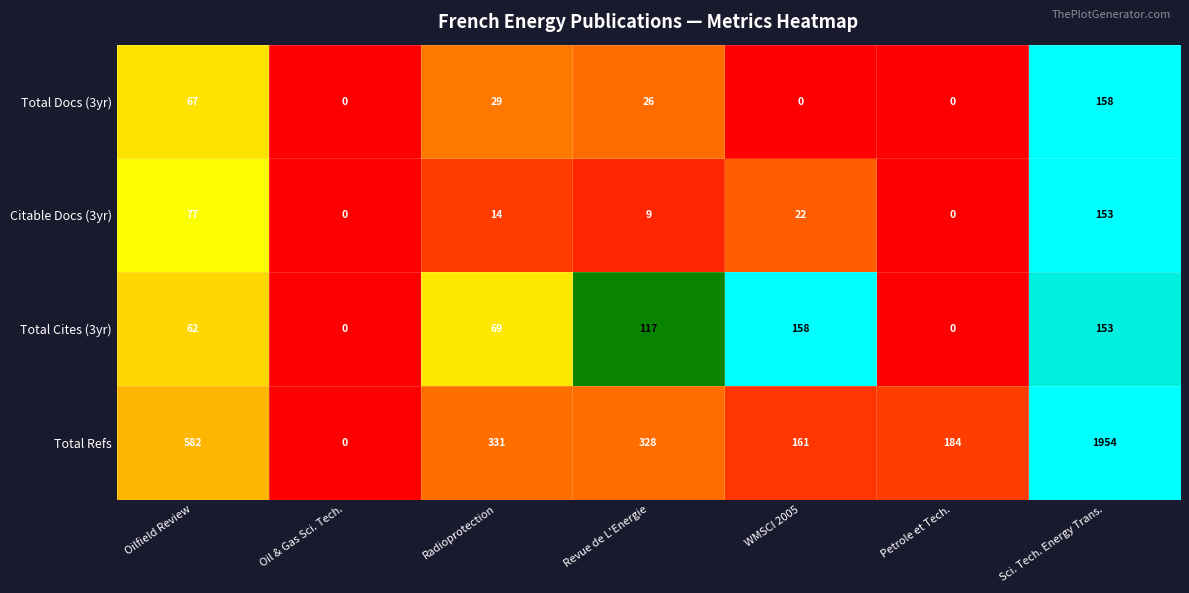

Between Radioprotection and Petrole et Tech., which series saw the biggest shift?

Total Refs